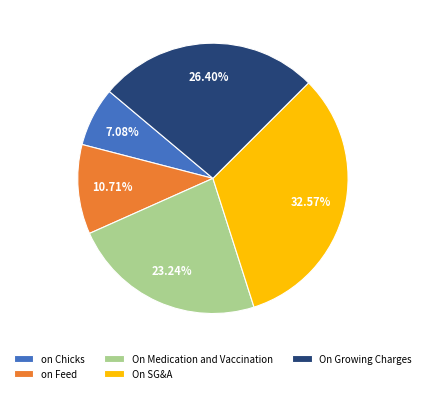

Which has a higher value, On SG&A or On Growing Charges?

On SG&A